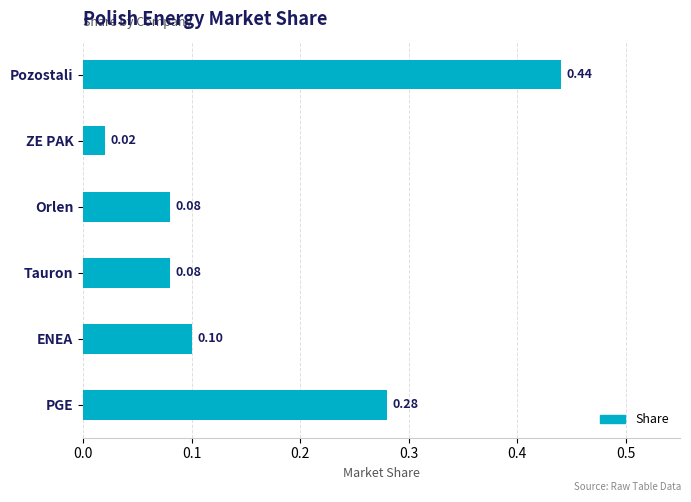

What is the sum of all values?

1.0